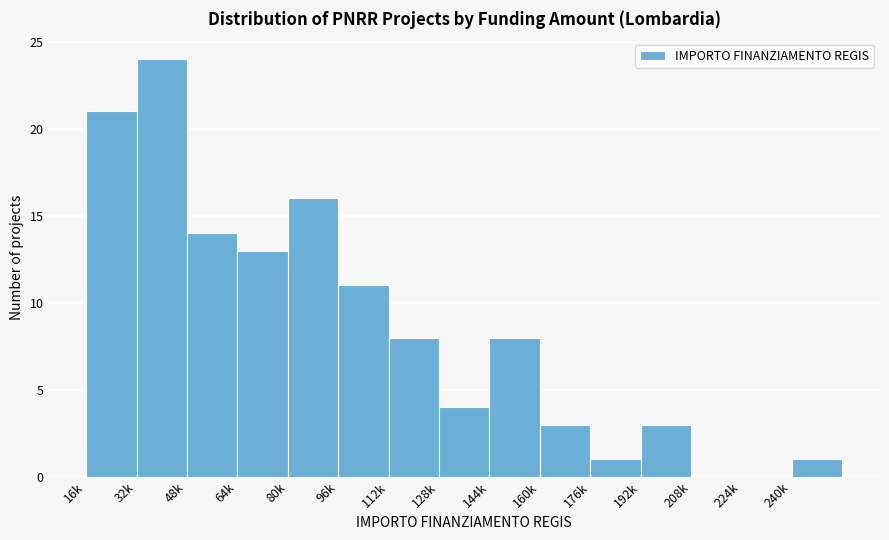

Reading left to right, list all the values displayed in this chart.

16k=21	32k=24	48k=14	64k=13	80k=16	96k=11	112k=8	128k=4	144k=8	160k=3	176k=1	192k=3	208k=0	224k=0	240k=1